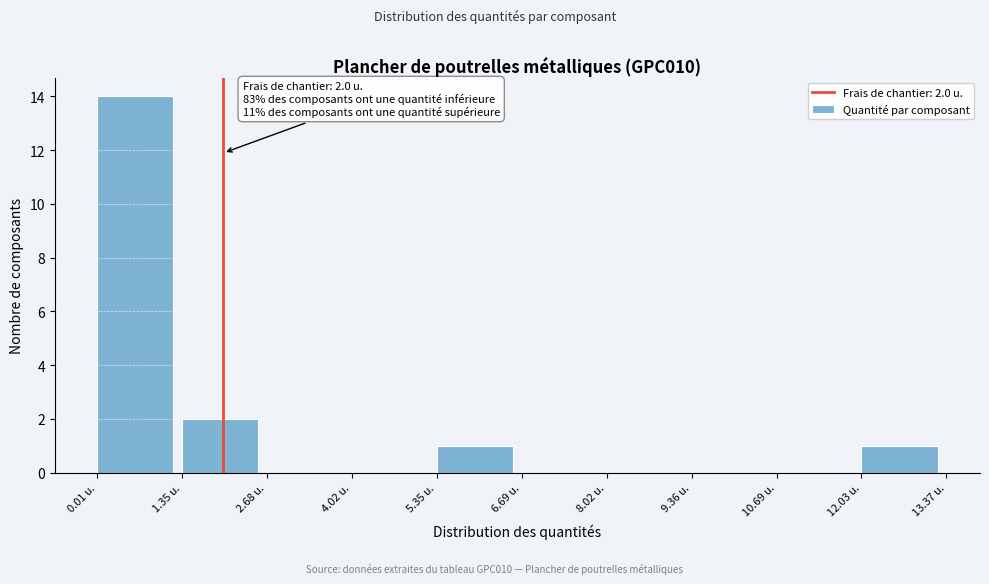

Over which range of the x-axis is the bar tallest?

0.0 to 1.4